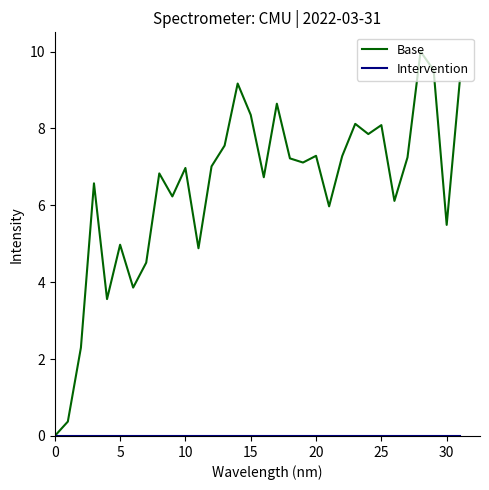

Which series has the largest total across all categories?

Base